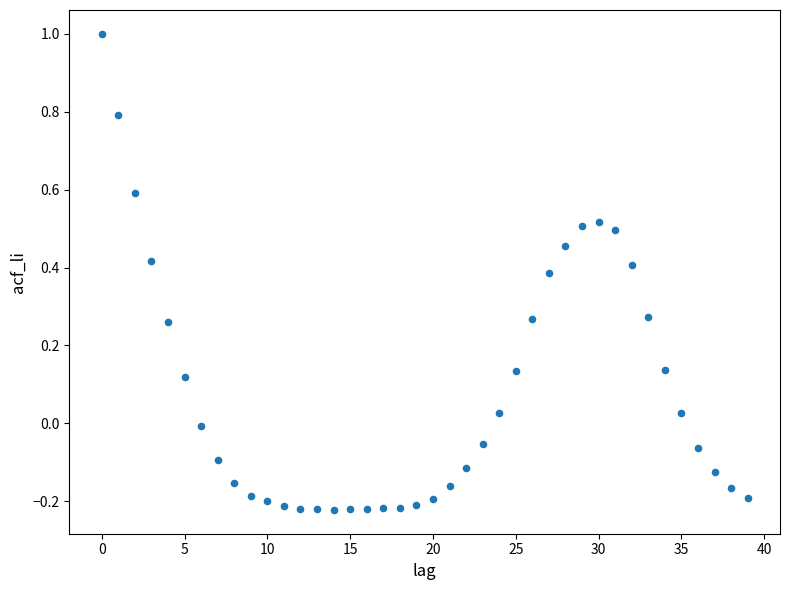

What is the range of Y values (max minus min)?

1.2